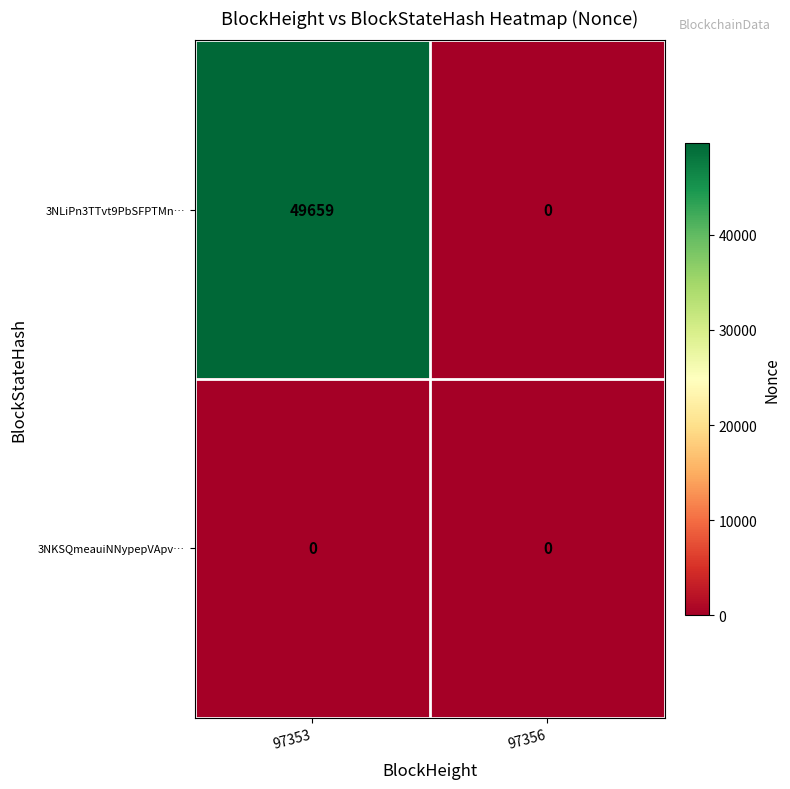

Which category has the highest value across all series?

97353